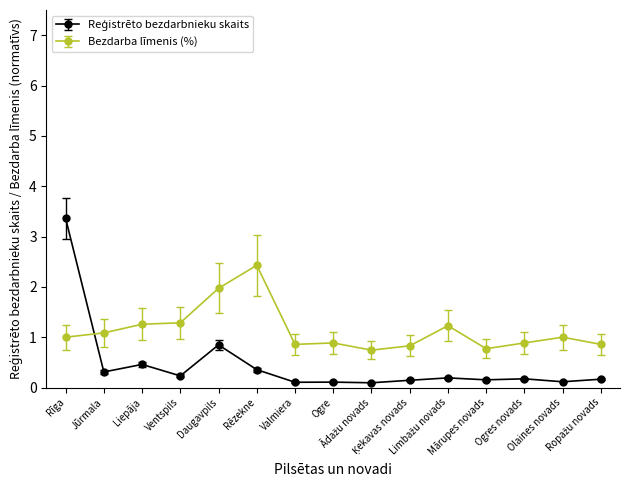

What is the value of the Bezdarba līmenis (%) point at the 14th from the left?

1.0